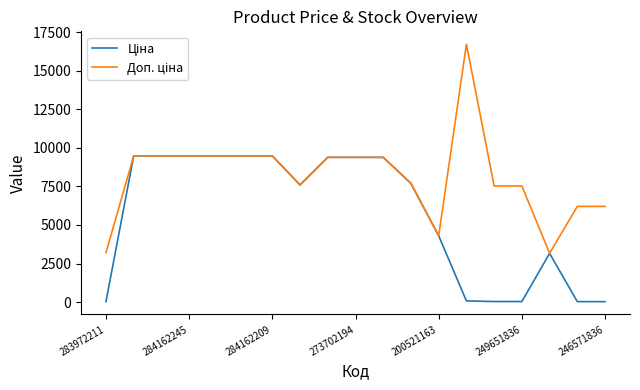

What is the greatest value displayed?

16722.0